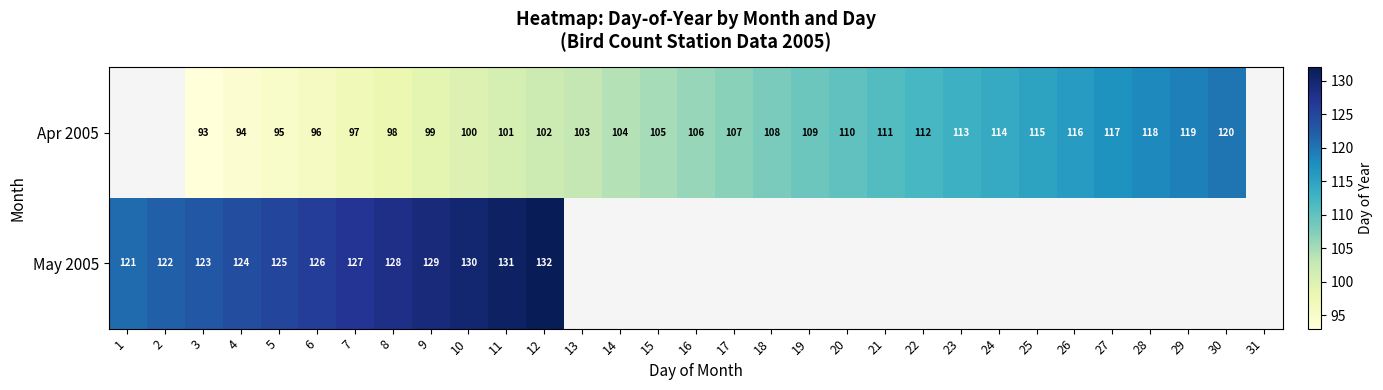

At which category does the chart reach its minimum across all series?

3